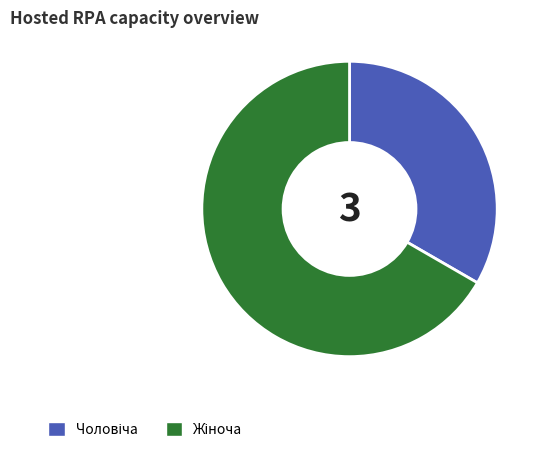

Does any single category account for the majority?

Yes